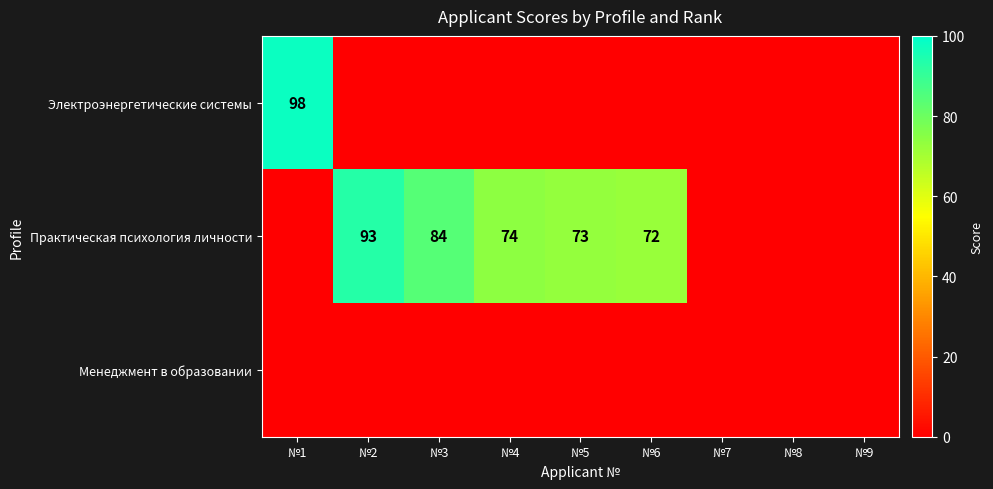

What is the maximum value shown in the chart?

98